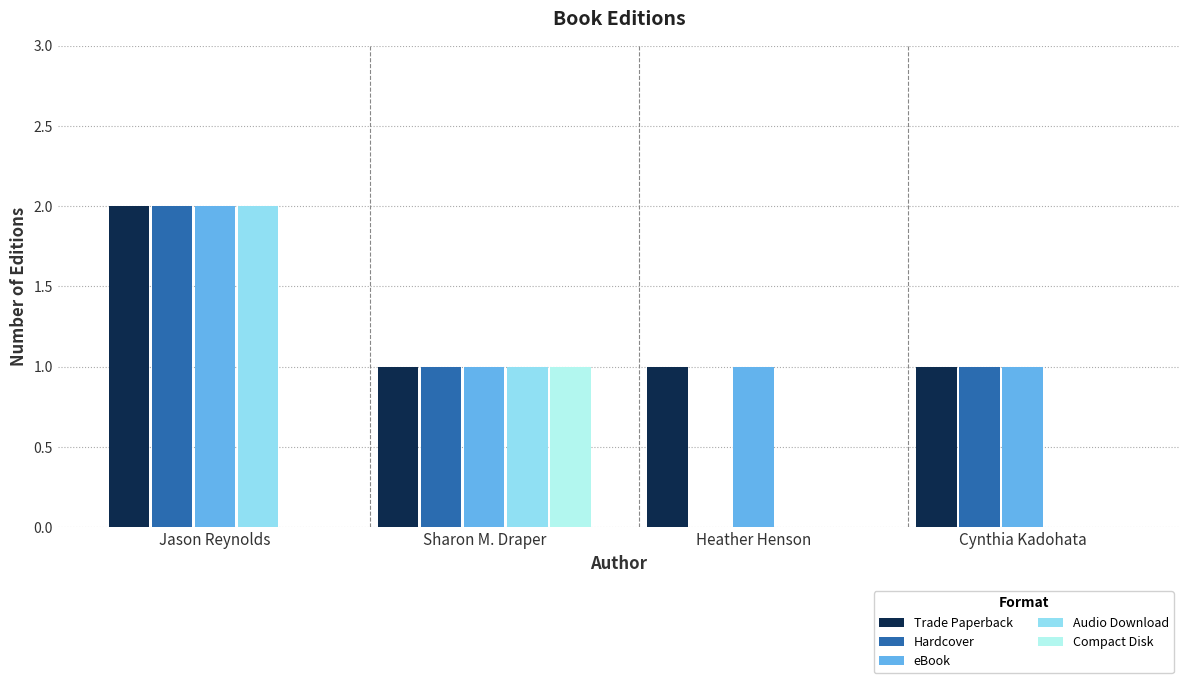

Which label corresponds to the largest value in the chart?

Jason Reynolds